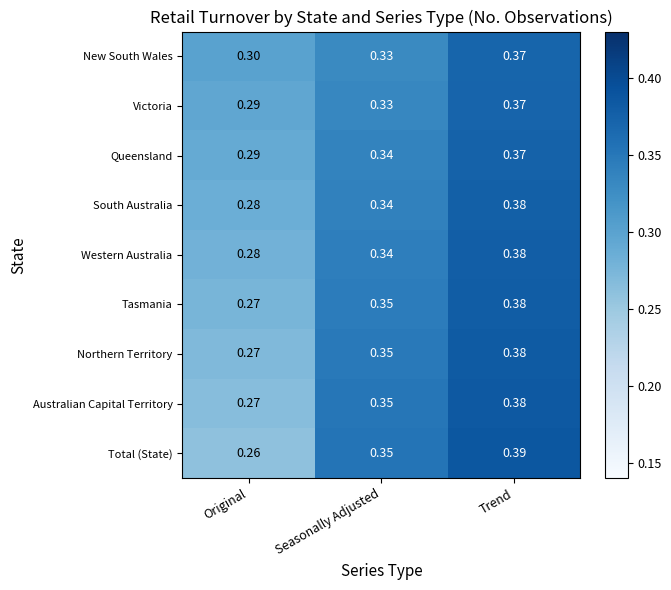

Which category has the lowest value across all series?

Original